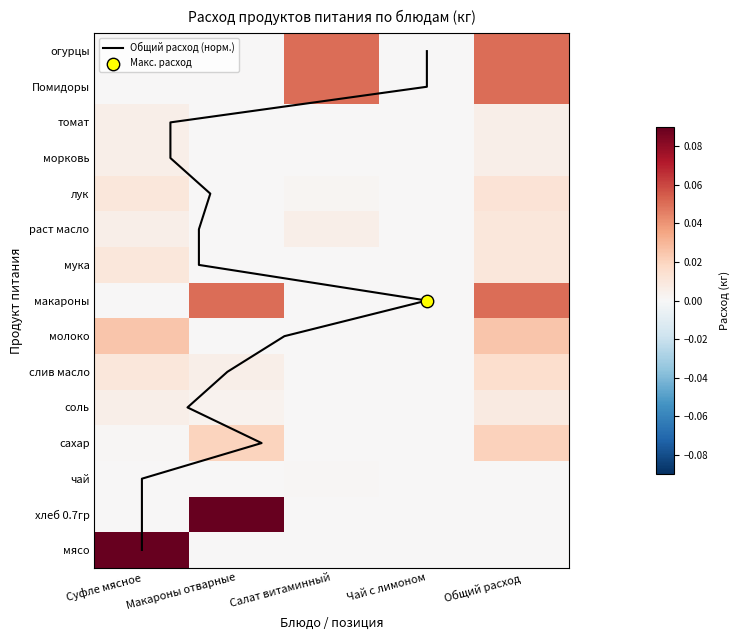

Which category has the highest value across all series?

Суфле мясное